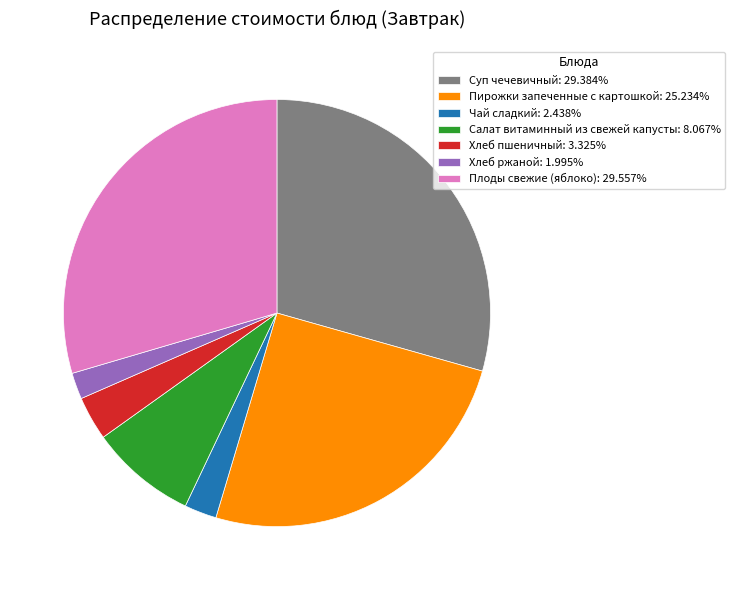

Does Чай сладкий represent more than half of the total?

No